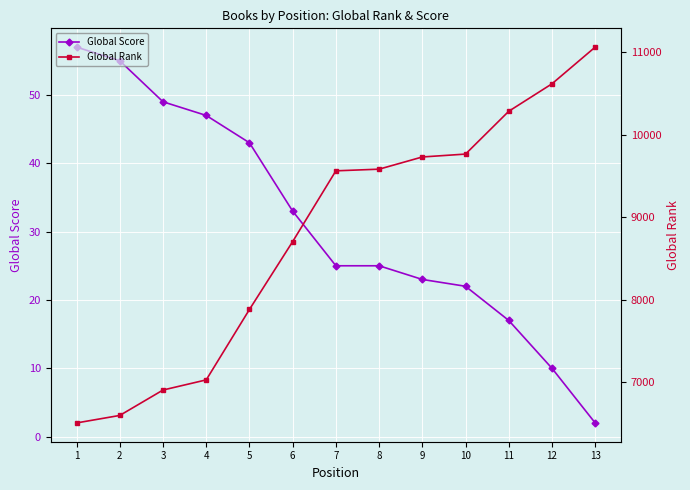

Which series has the largest range (max minus min)?

Global Rank